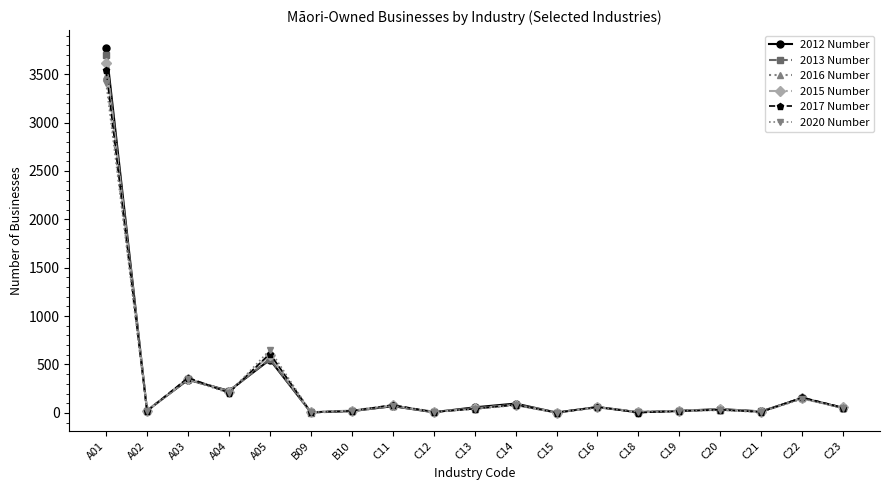

What is the difference between the highest and lowest values at C21?

6